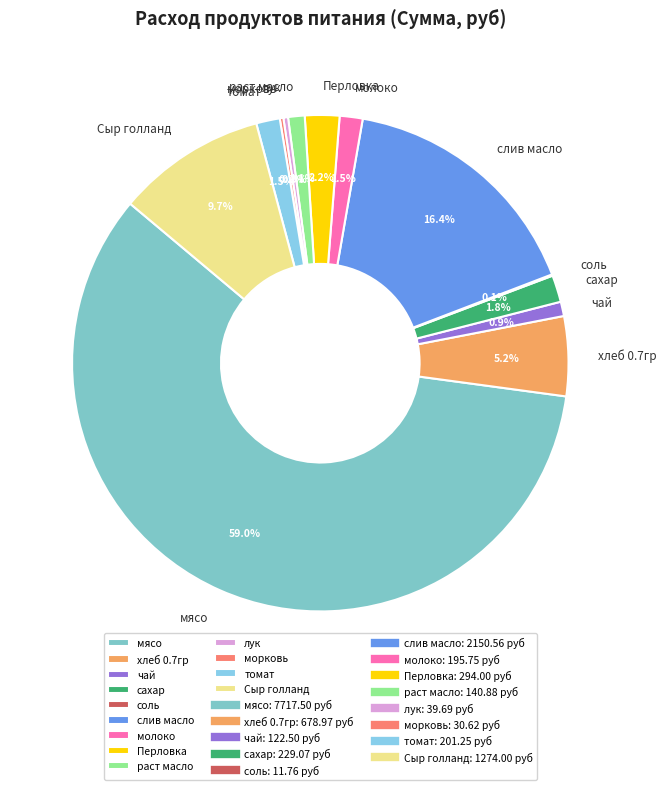

To the nearest percent, what is the average slice percentage?

8%